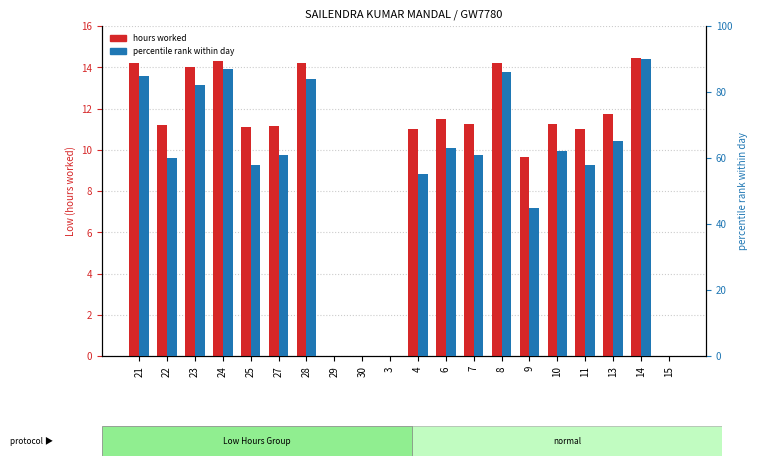

Rank the series at 27 from highest to lowest value.

percentile rank within day, hours worked